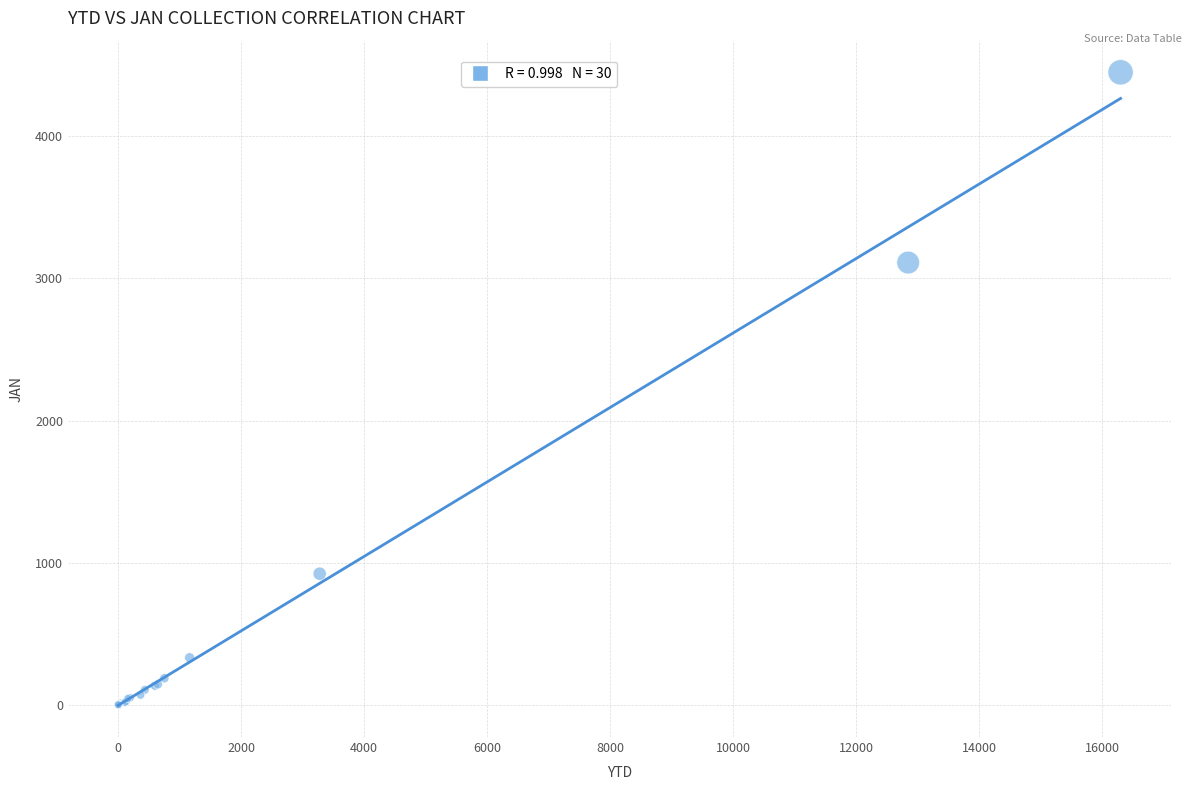

What Y value in the scatter plot is closest to 2224?

3111